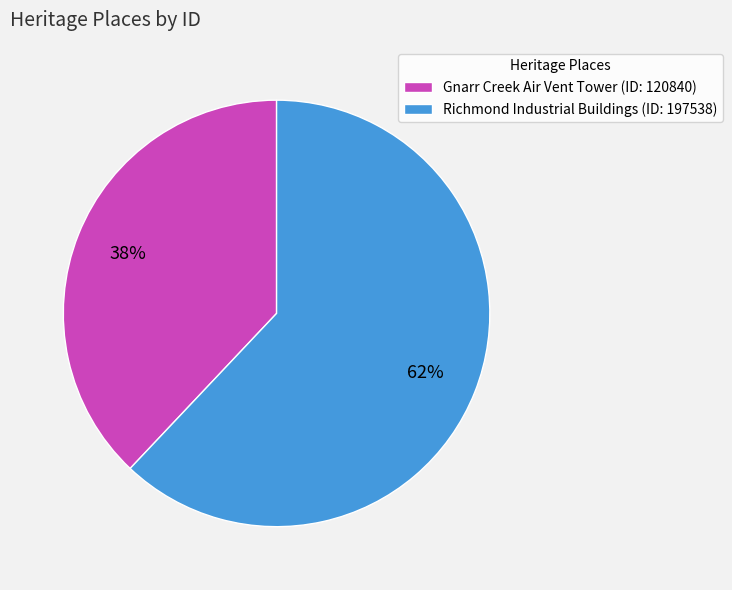

How many slices are in this pie chart?

2